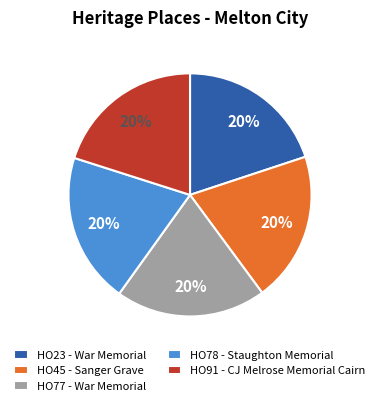

How many slices are in this pie chart?

5